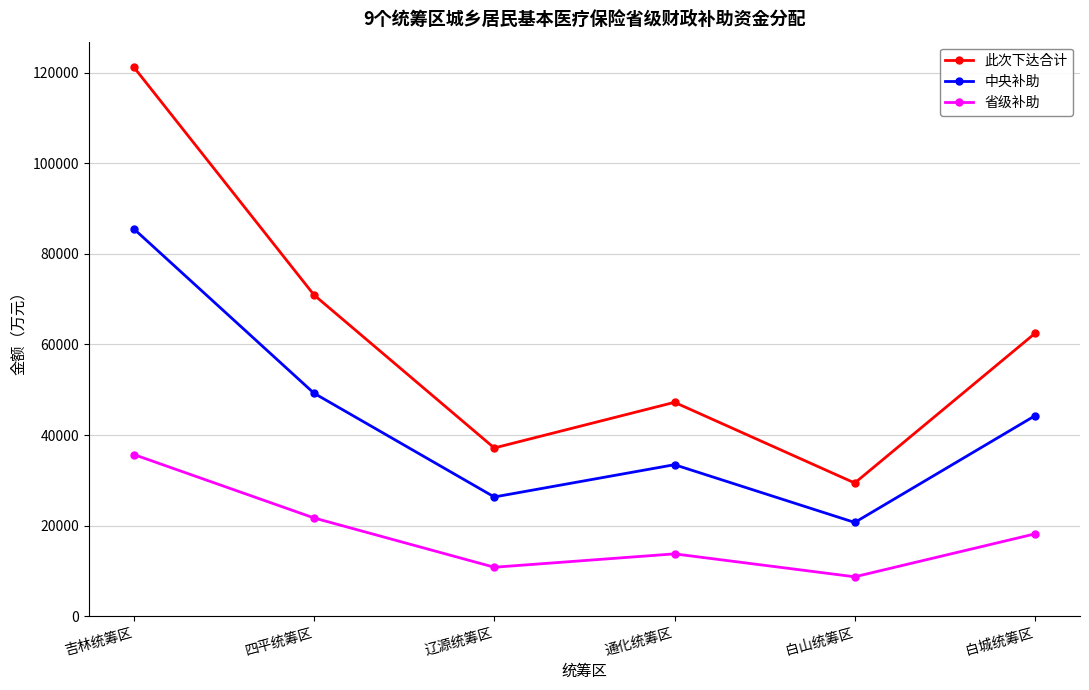

What is the total value across all series at 吉林统筹区?

242428